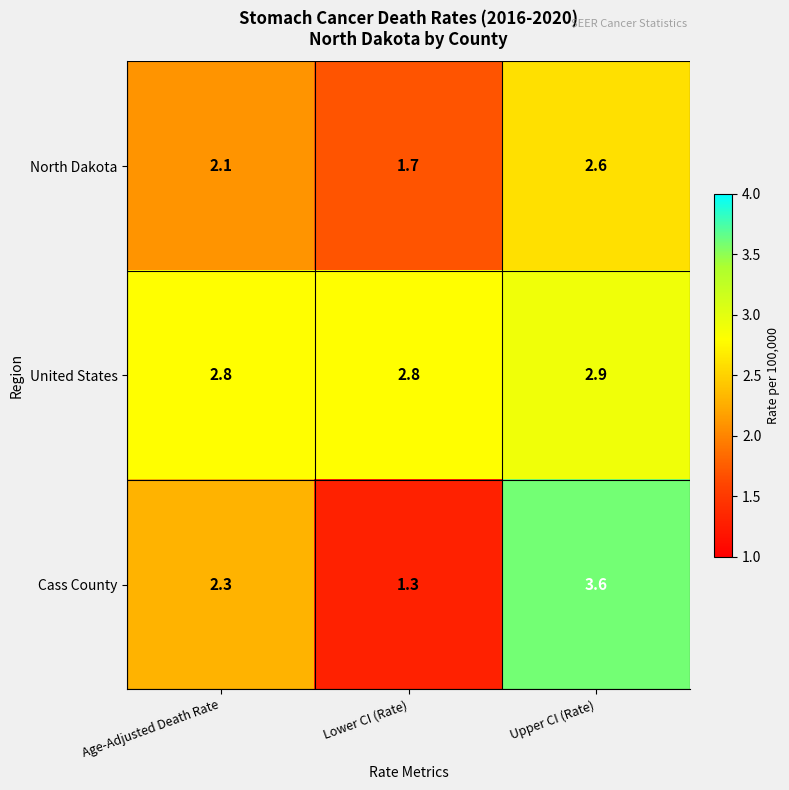

What is the lowest value of the United States series?

2.8